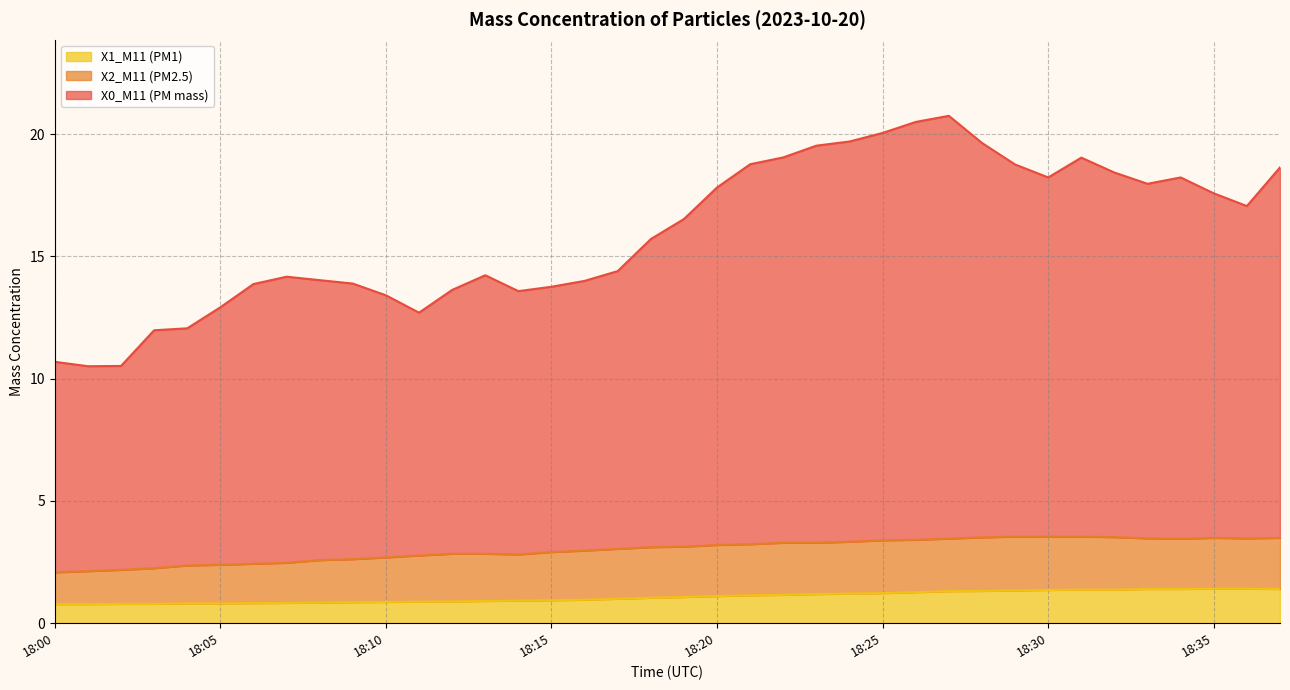

Which has a higher value, 18:11 or 18:06?

18:06